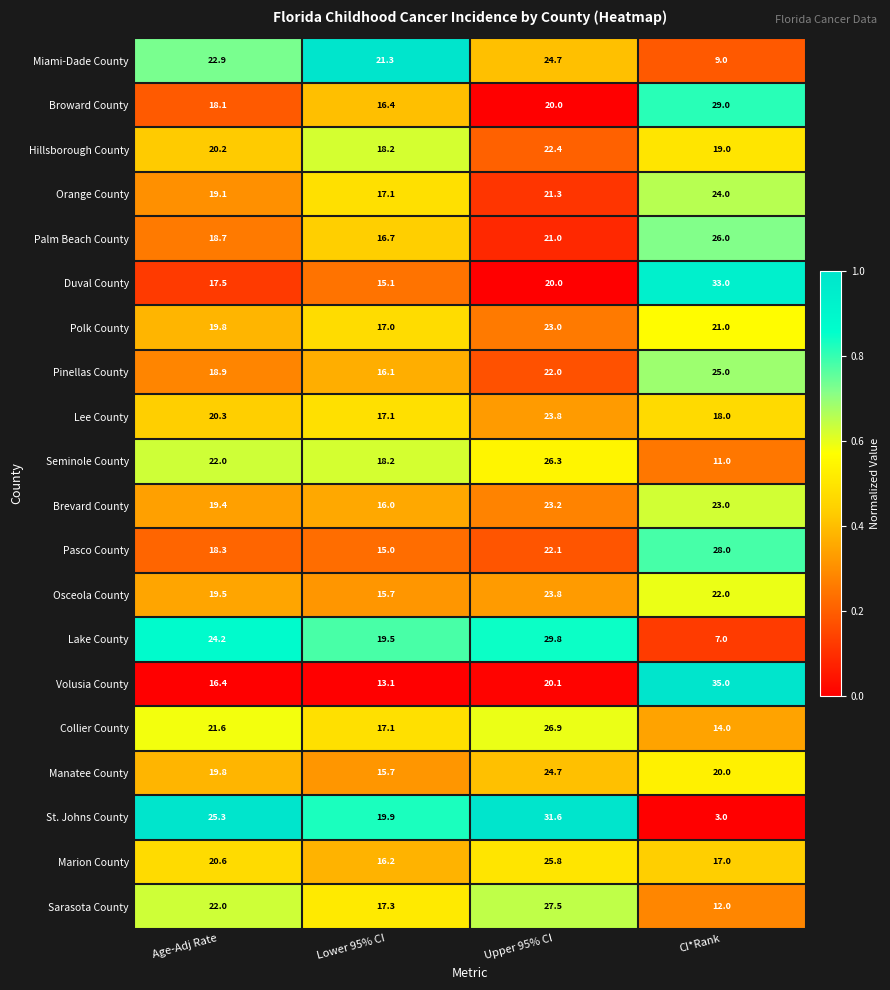

Is it true that Miami-Dade County equals 4.7 at Lower 95% CI?

False